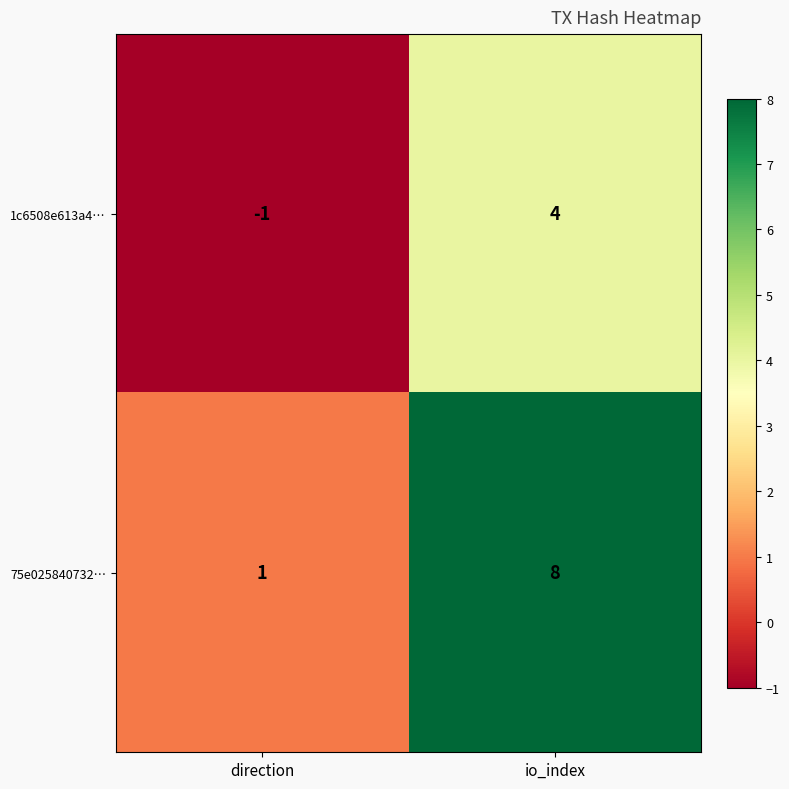

How many series are shown in this chart?

2